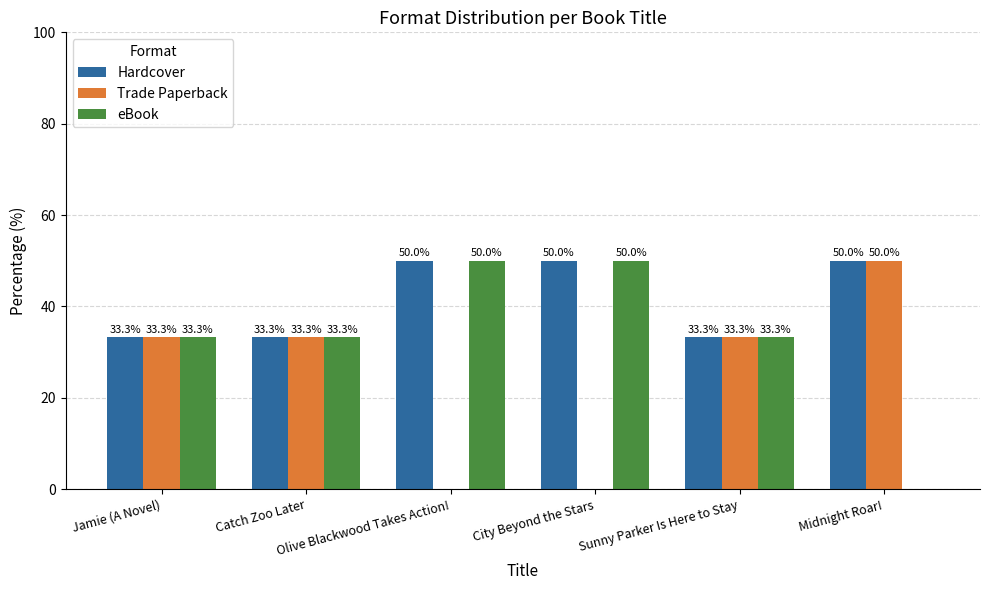

What is the sum of all Hardcover values?

249.9